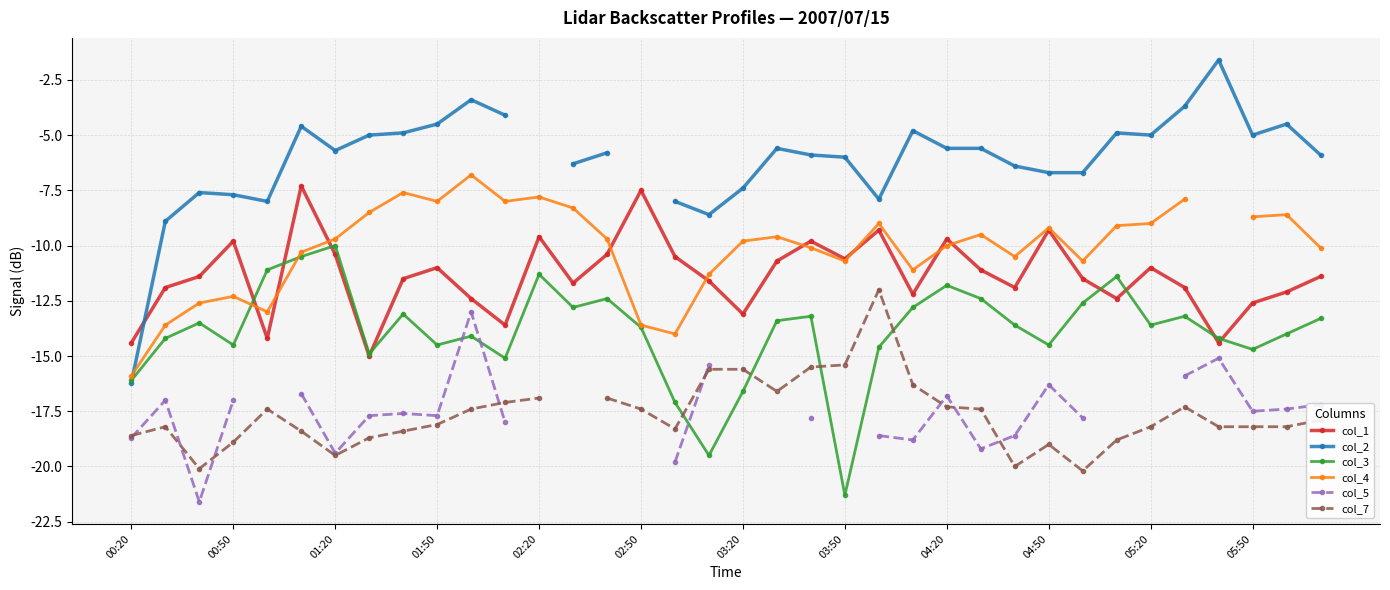

At which label is col_7 closest to -16?

23